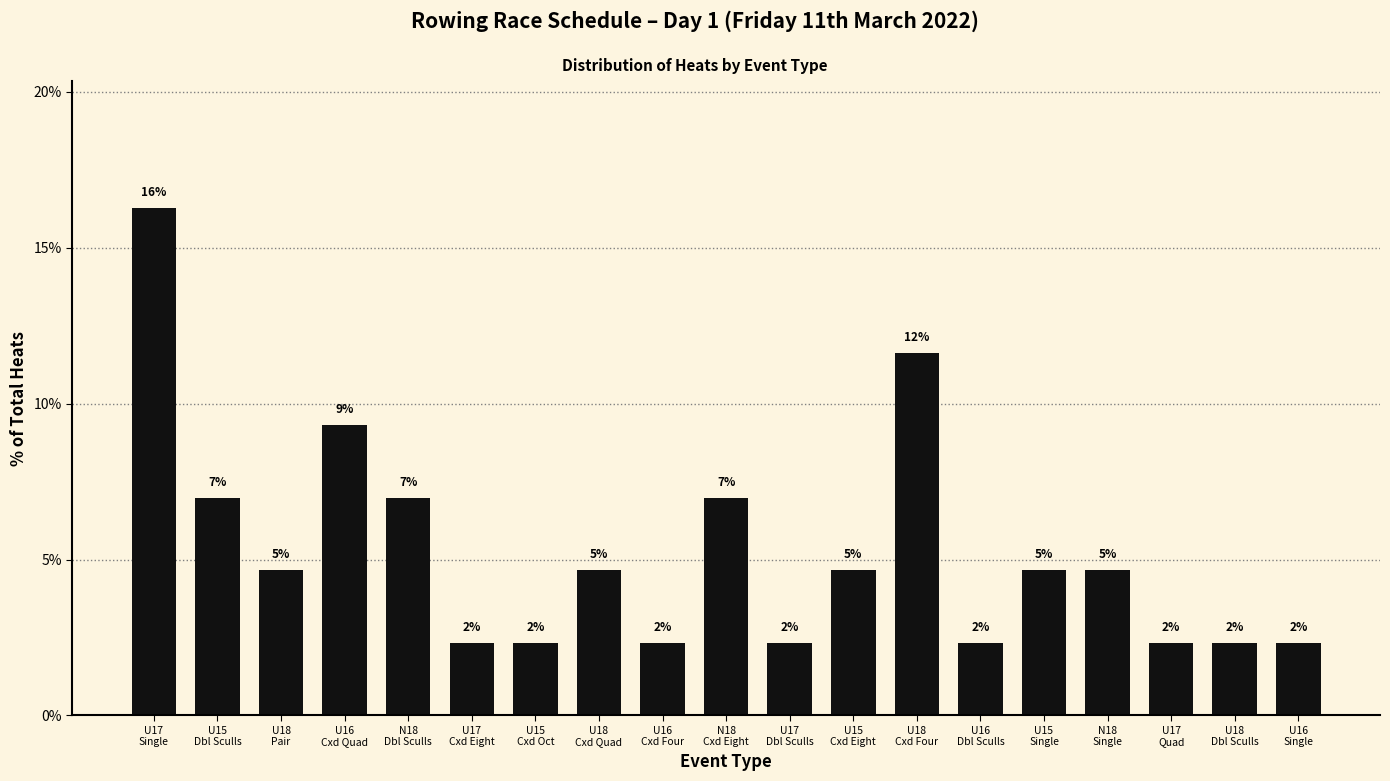

Where does the data first go above 4?

U17
Single